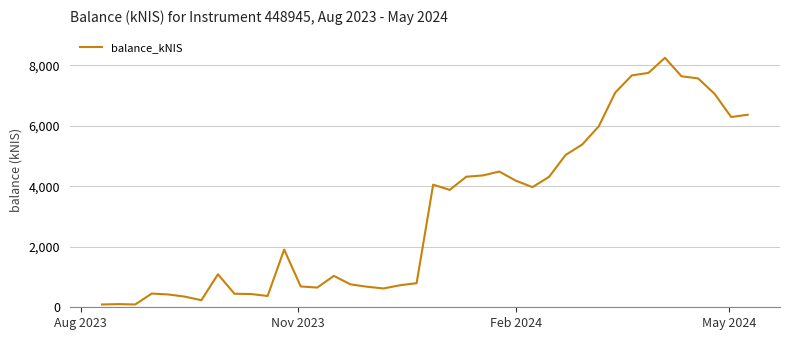

What is the difference between the maximum and minimum values?

8162.2